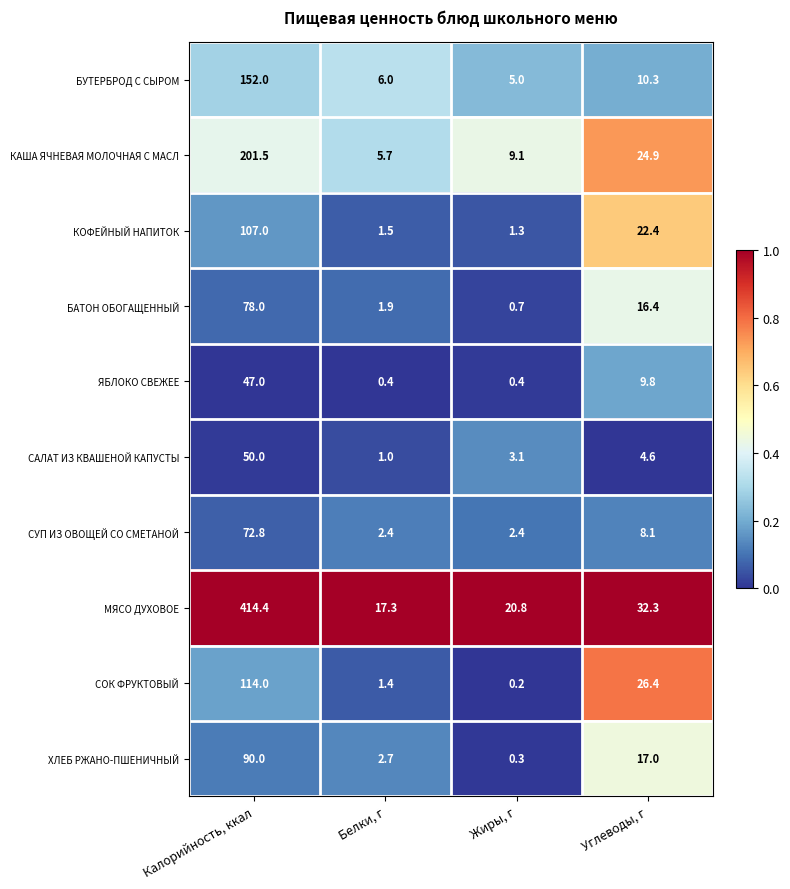

How many series are shown in this chart?

10